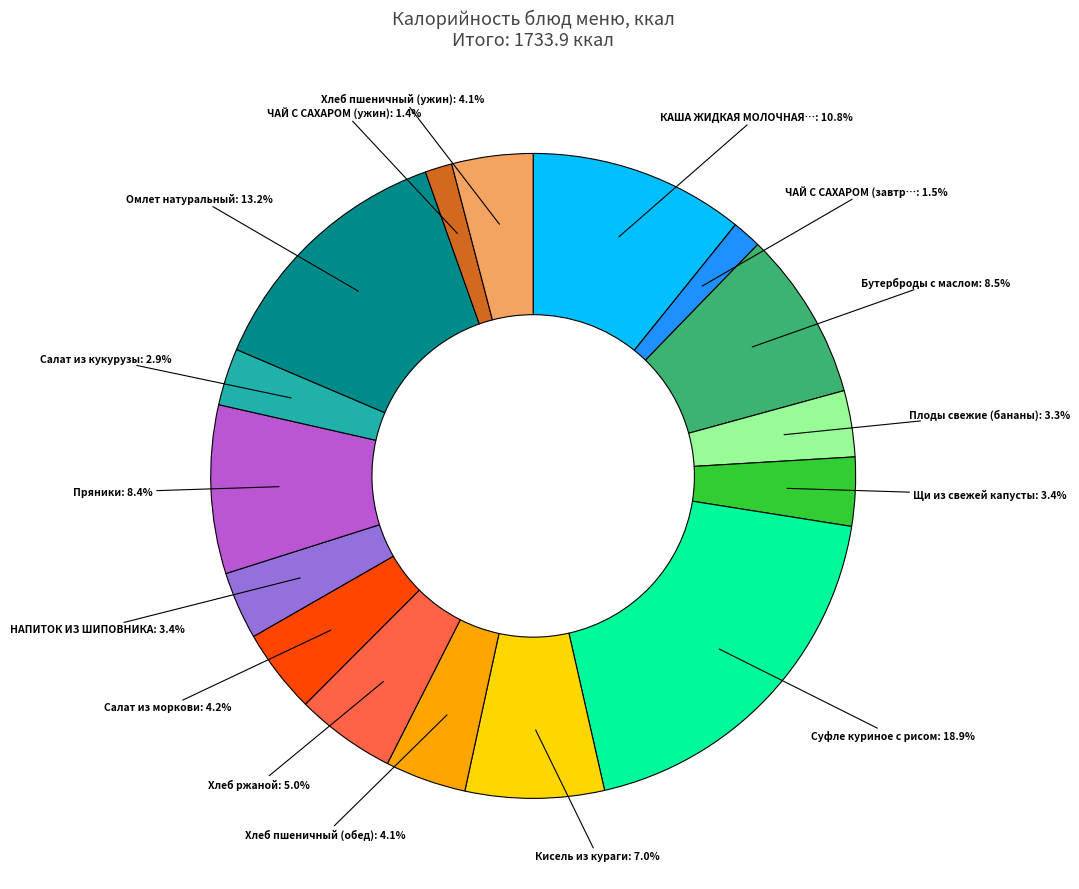

Is there any slice that represents more than half of the pie?

No